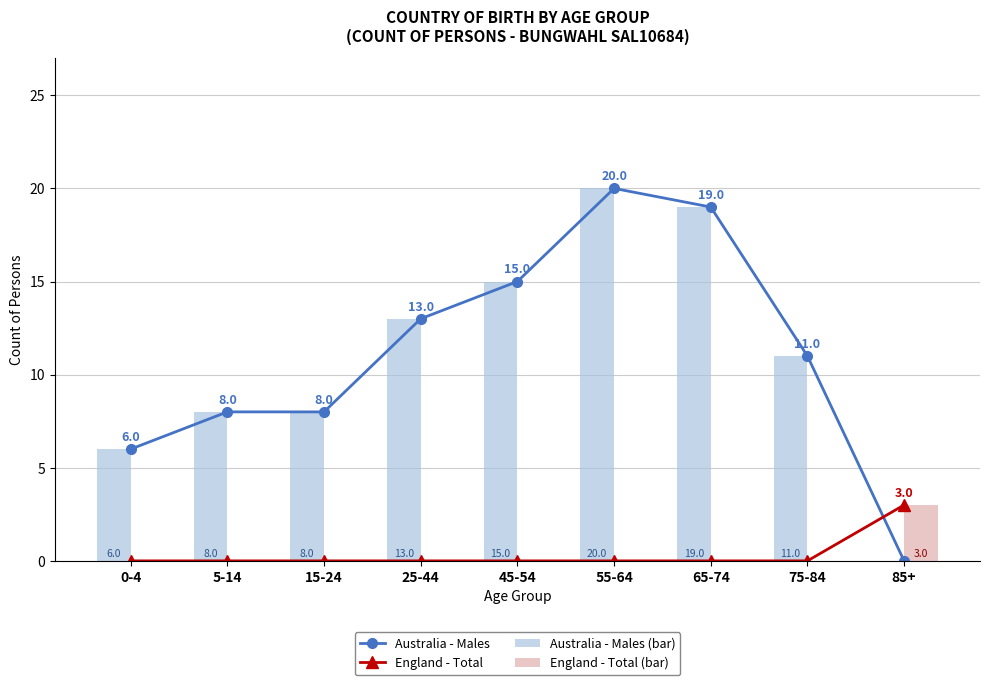

Which label corresponds to the smallest value in the chart?

85+